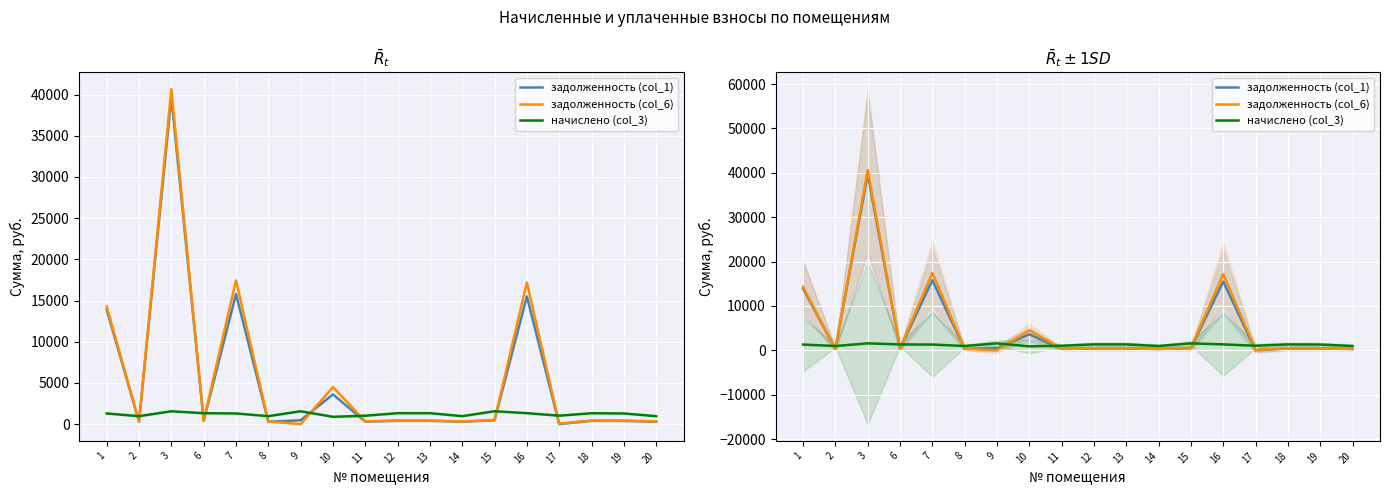

Is the value of задолженность (col_1) at 8 greater than the value of начислено (col_3) at 11?

No